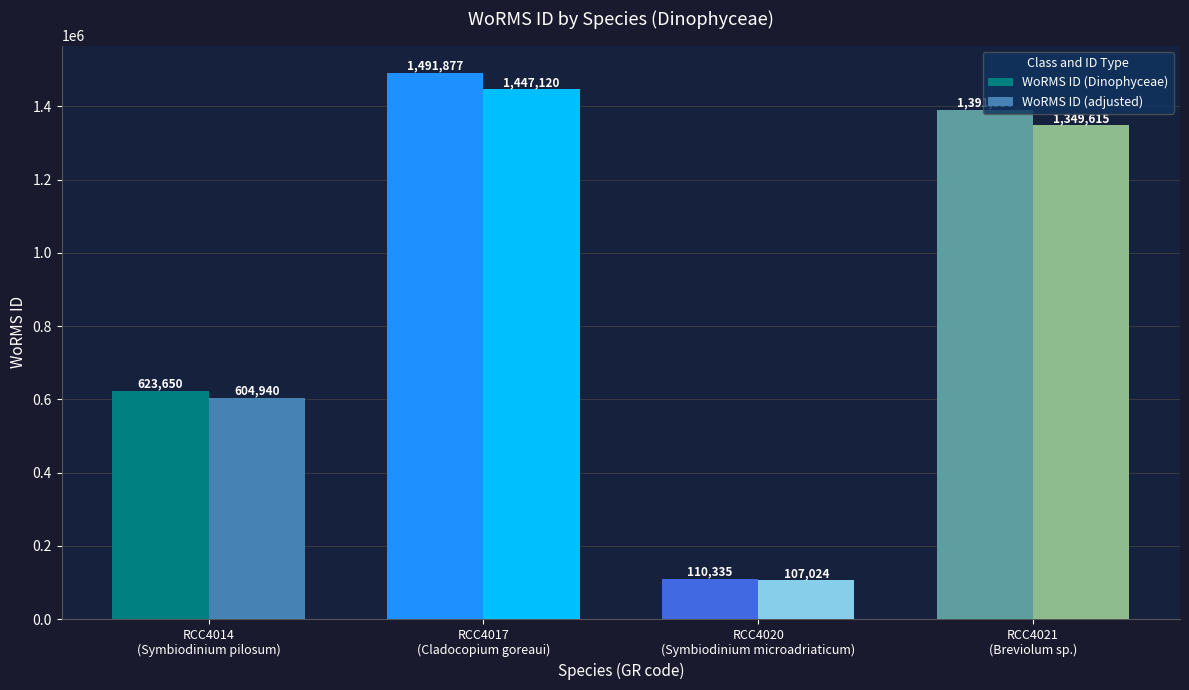

What is the sum of all WoRMS ID (Dinophyceae) values?

3617218.0